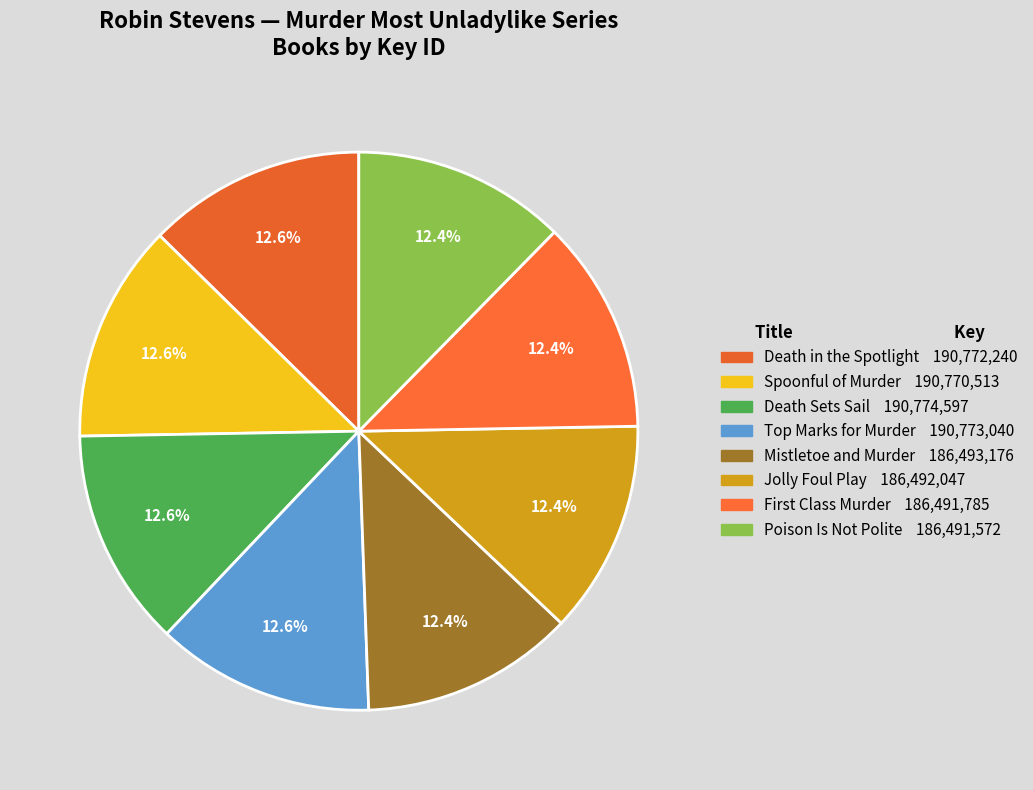

To the nearest percent, what portion does Mistletoe and Murder represent?

12%